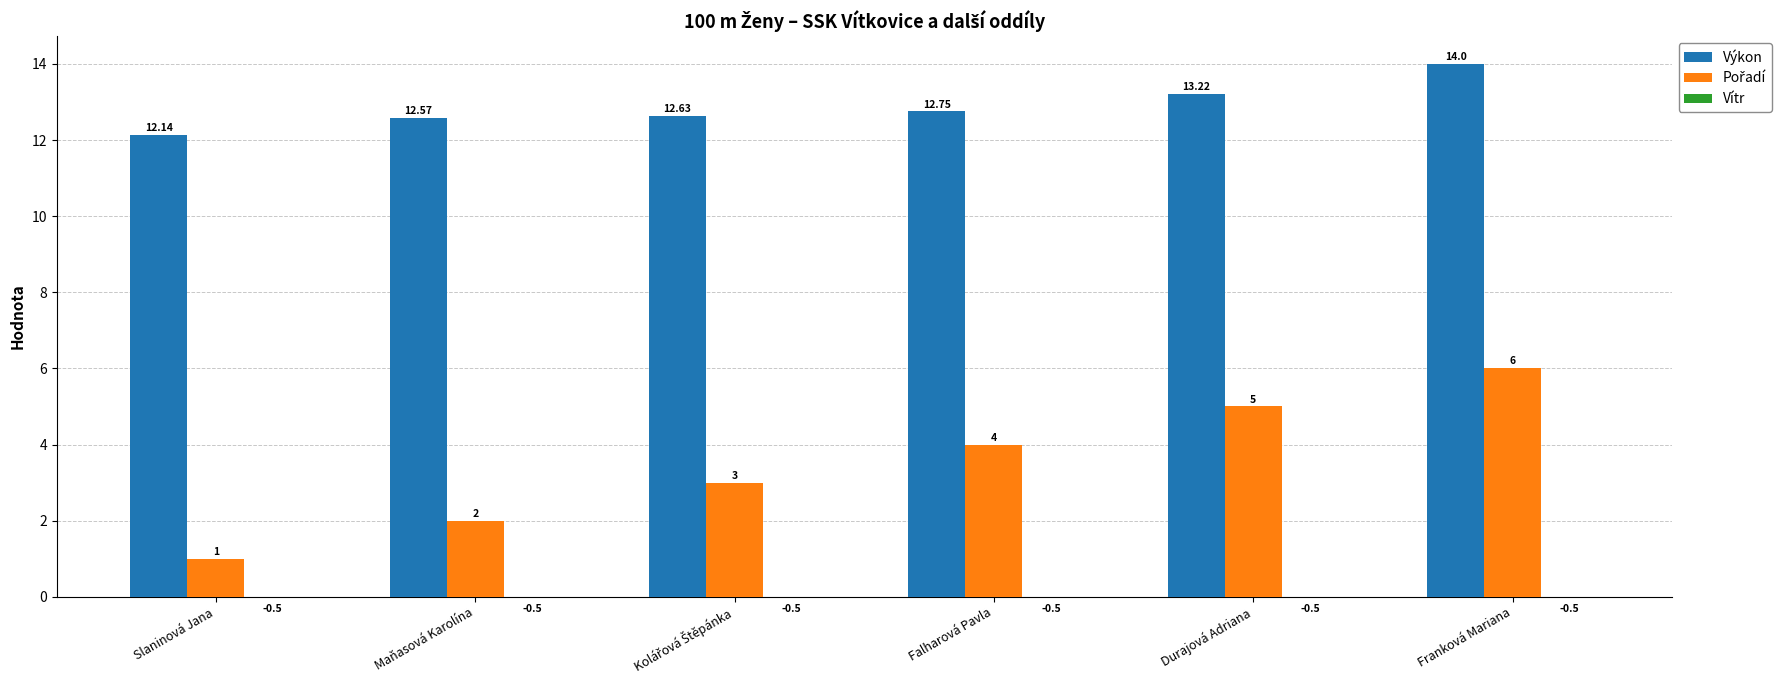

What is the label of the 3rd bar from the left?

Kolářová Štěpánka